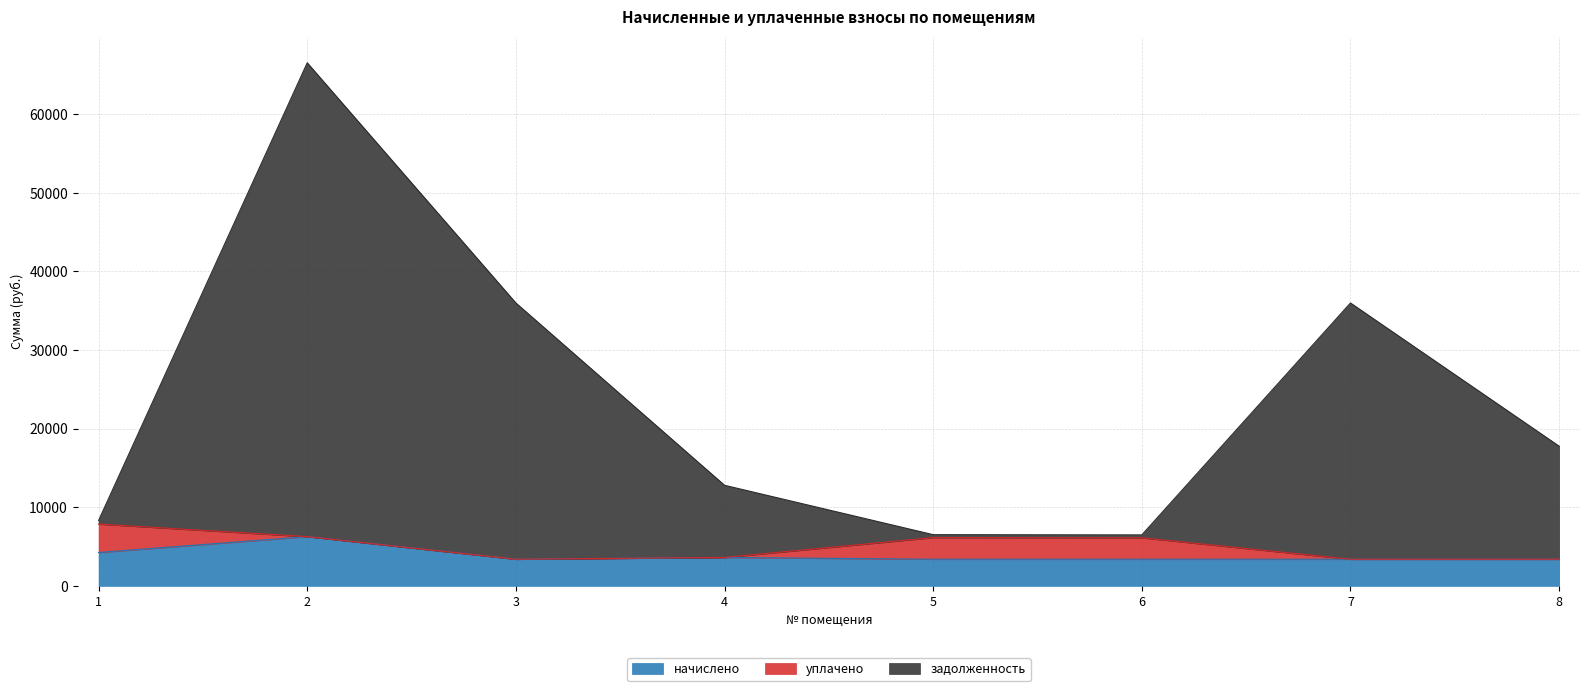

How many values in the задолженность series are below 17769?

4